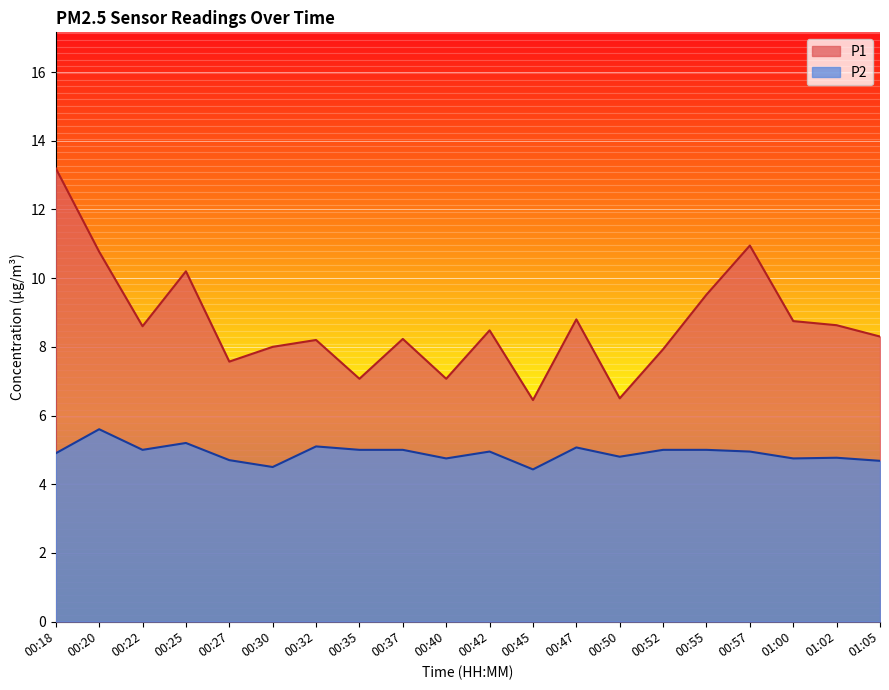

At 00:37, list the series in order from smallest to largest.

P2, P1